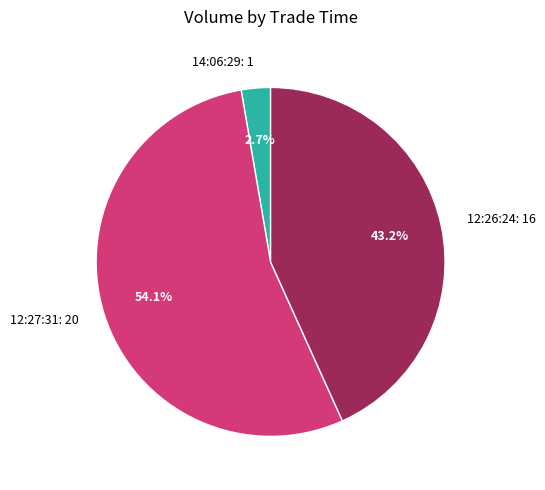

Is 12:27:31: 20 the majority of the pie?

Yes